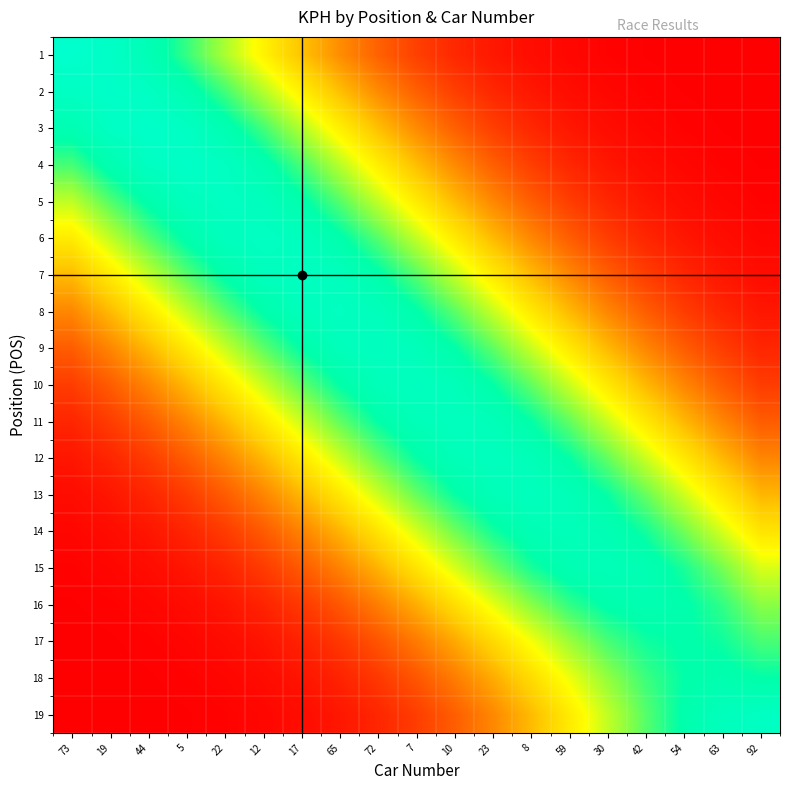

What is the spread (max minus min) of values at 73?

148.3